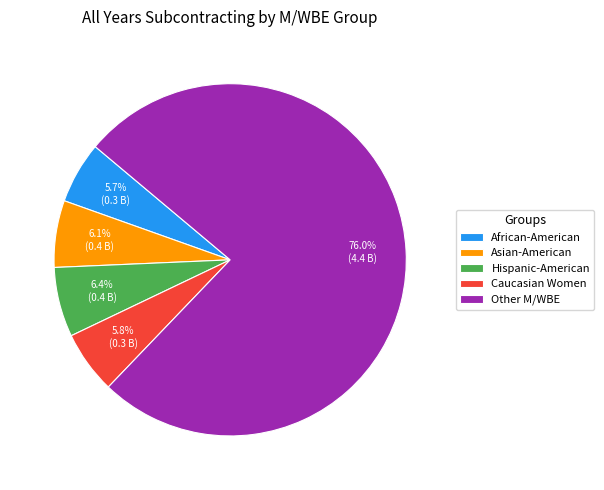

How many slices are in this pie chart?

5